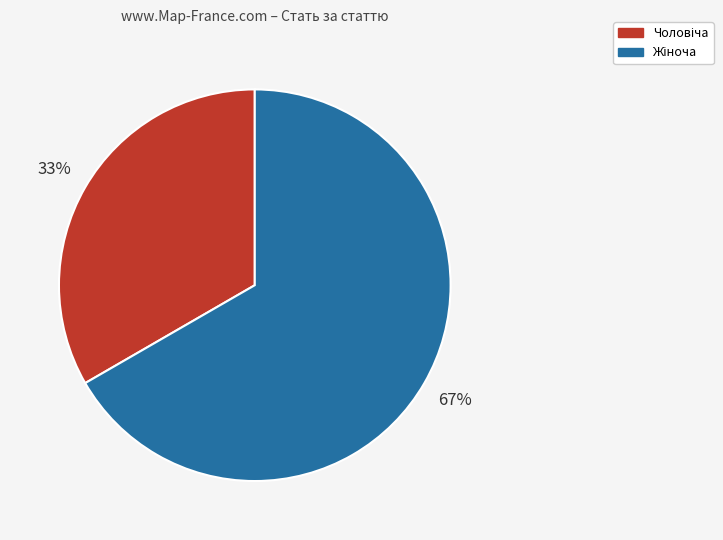

True or false: Жіноча accounts for 67% of the total.

True